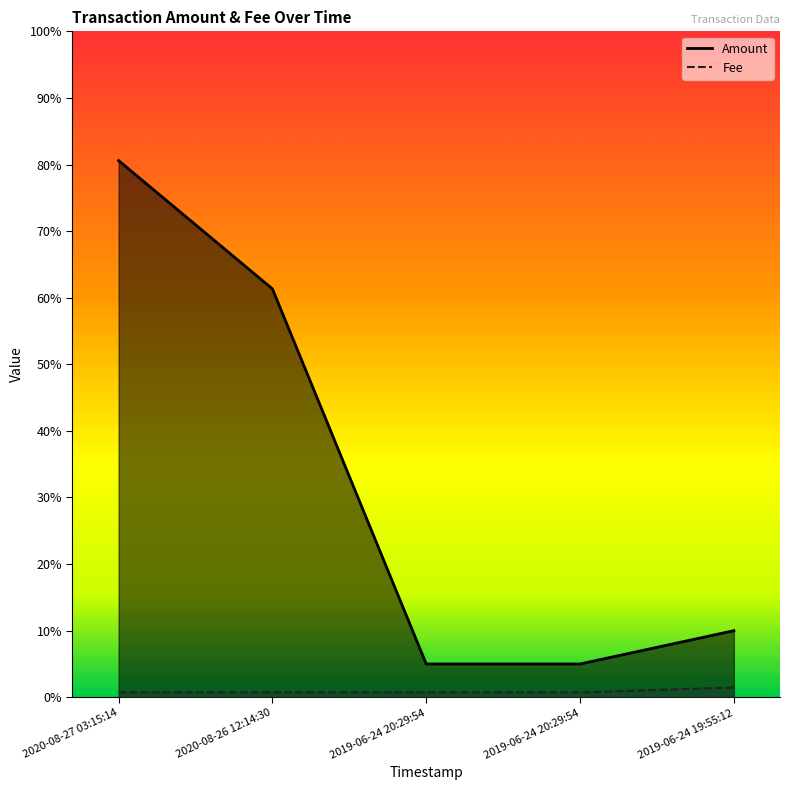

Does the chart have visible grid lines?

No